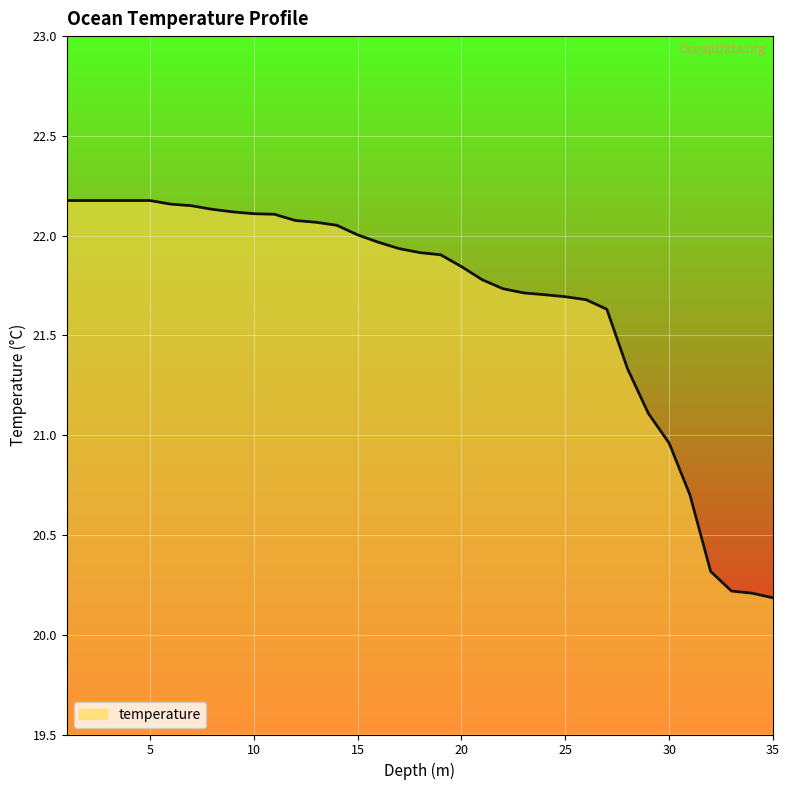

What is the minimum value shown in the chart?

20.2